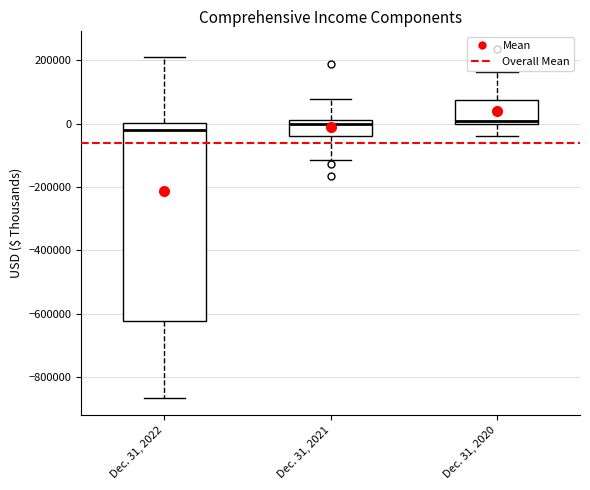

Where does the lower whisker of the box for Dec. 31, 2020 end on the y-axis? The values are not printed on the chart, so give them approximately, as read against the axis.

-40000